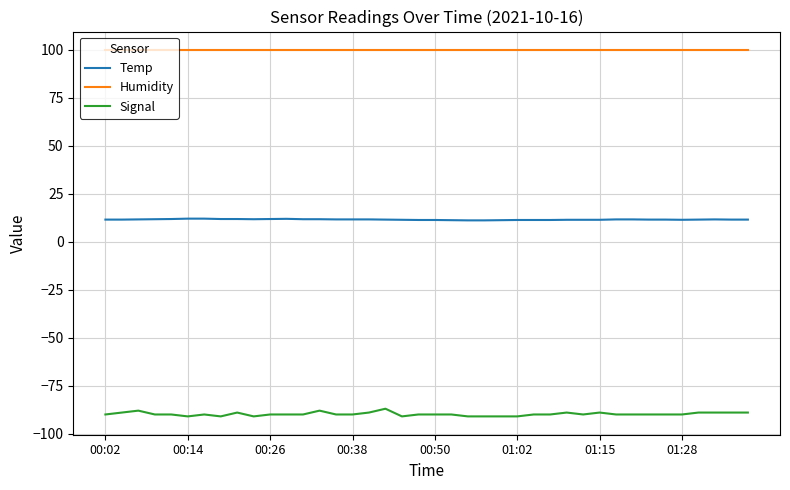

What is the minimum value shown in the chart?

-91.0